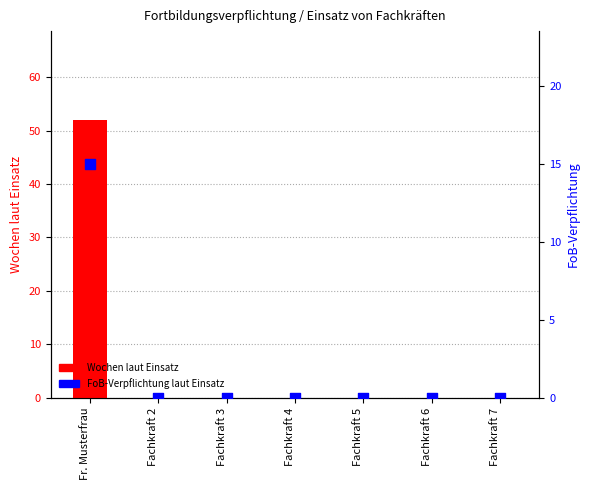

Which series has the largest Y range (max minus min)?

Wochen laut Einsatz